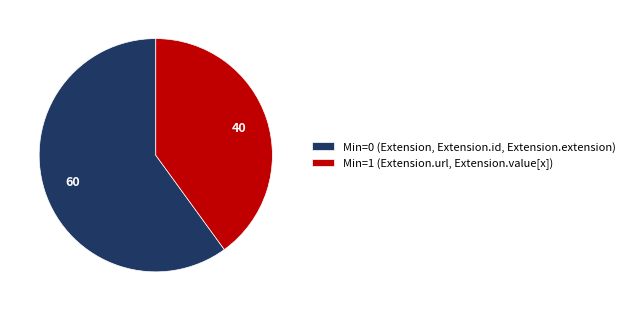

Combined, do Min=0 (Extension, Extension.id, Extension.extension) and Min=1 (Extension.url, Extension.value[x]) account for over 50%?

Yes